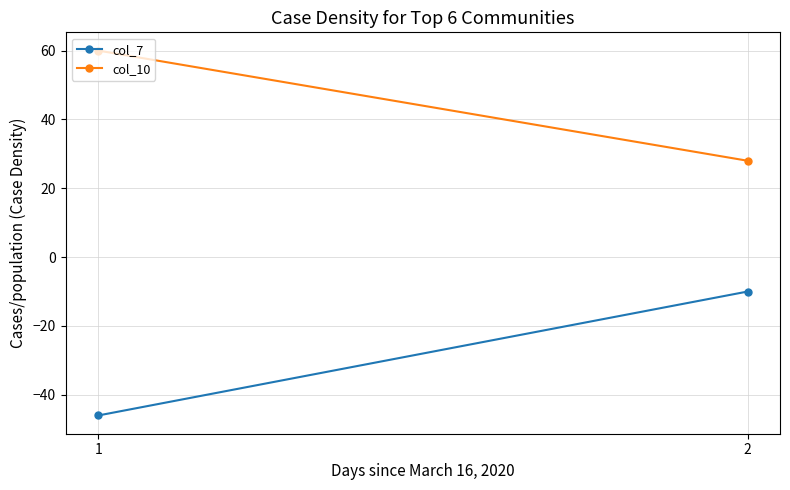

At which label is col_10 closest to 44?

1